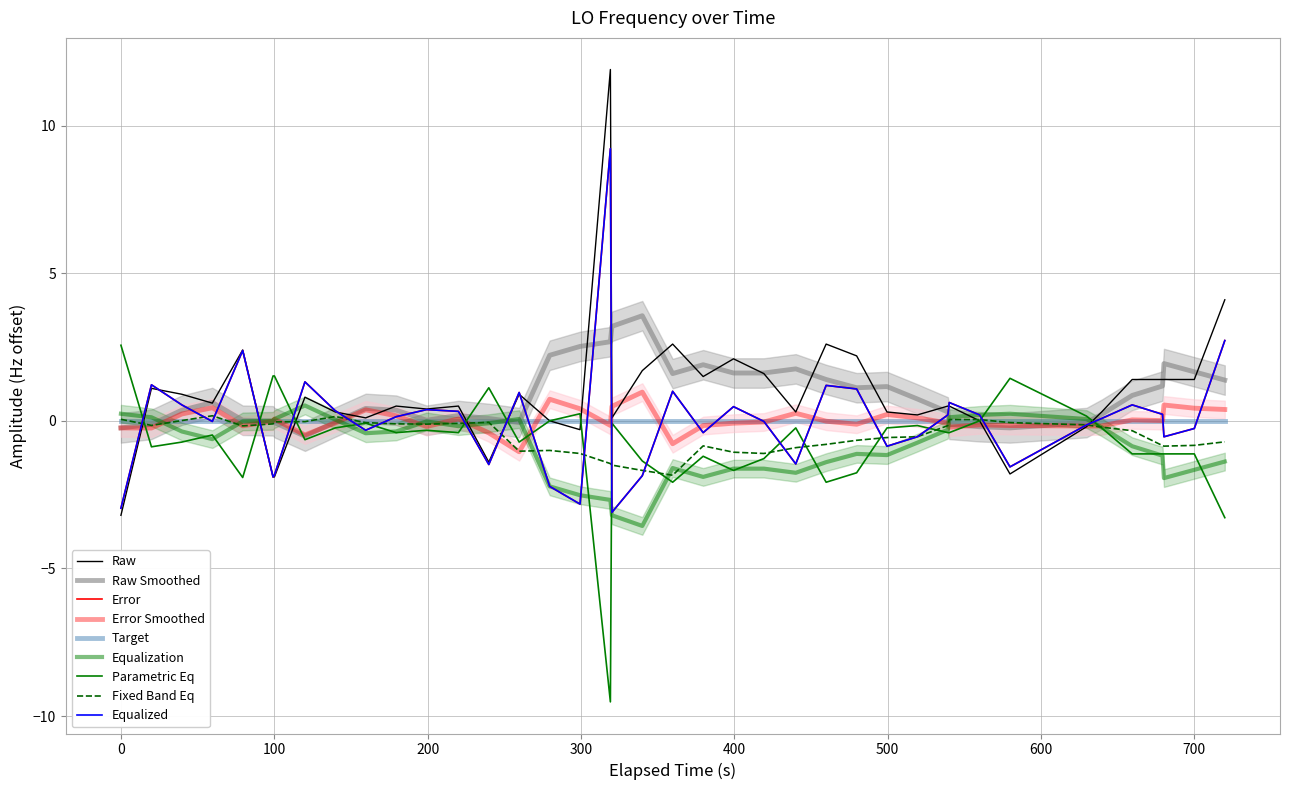

How many data points does each series have?

40